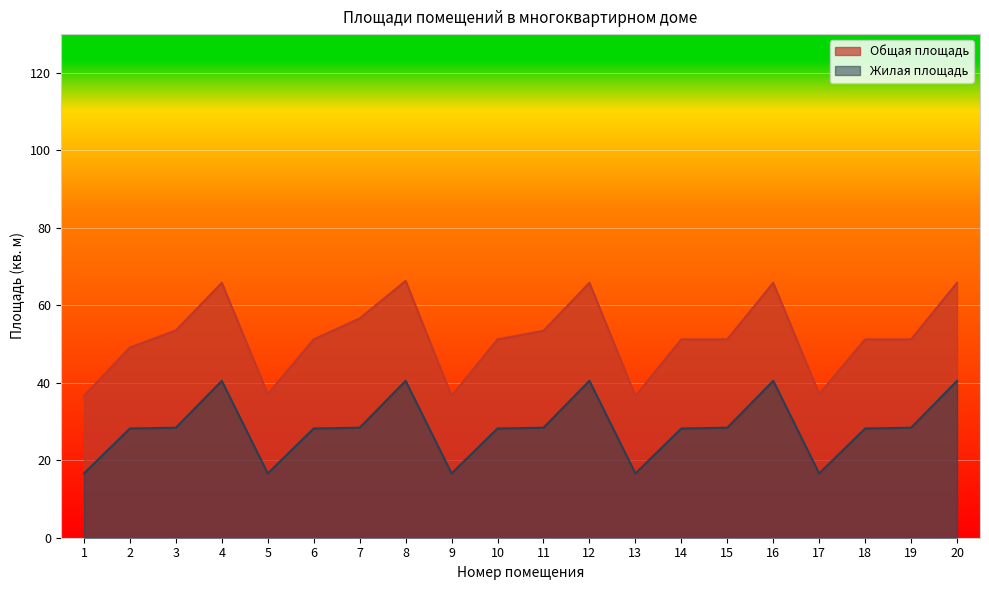

The value of Общая площадь at 9 is 7.8. True or false?

False